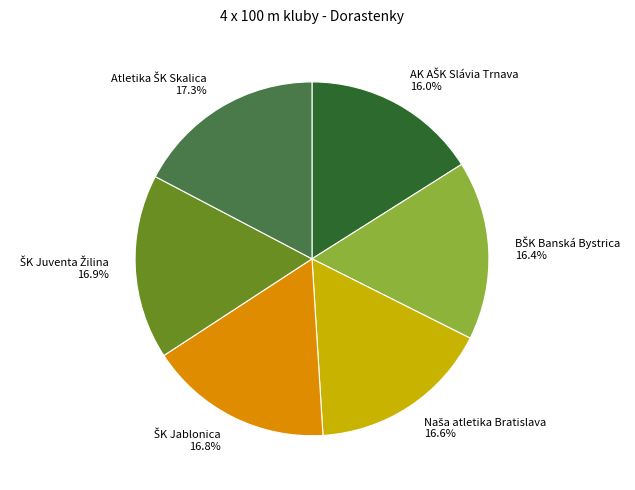

Is there a majority slice in this chart?

No